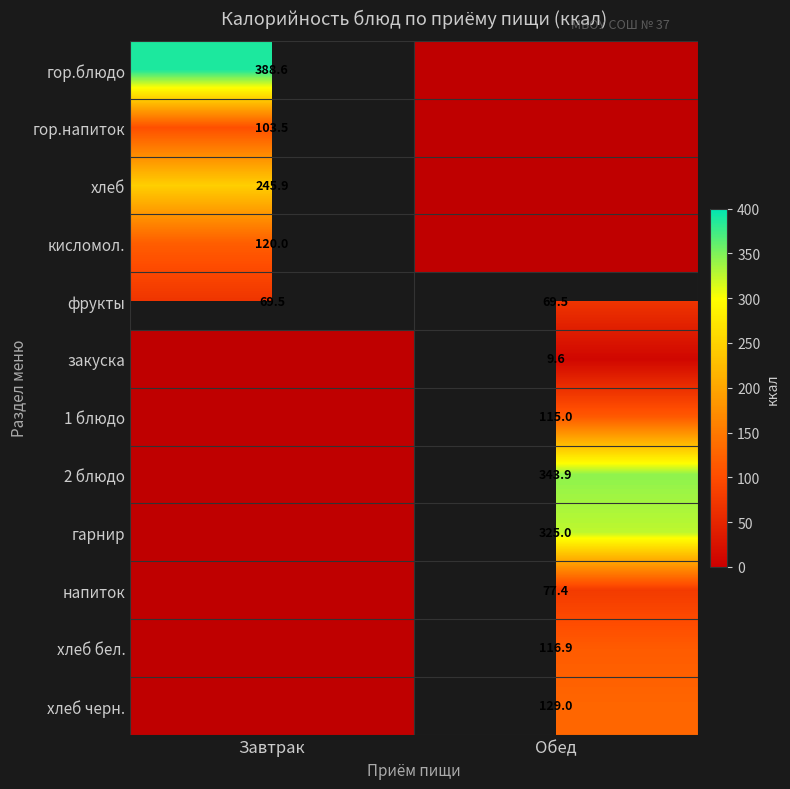

True or false: 2 блюдо has a value of 1.5 at Завтрак.

False